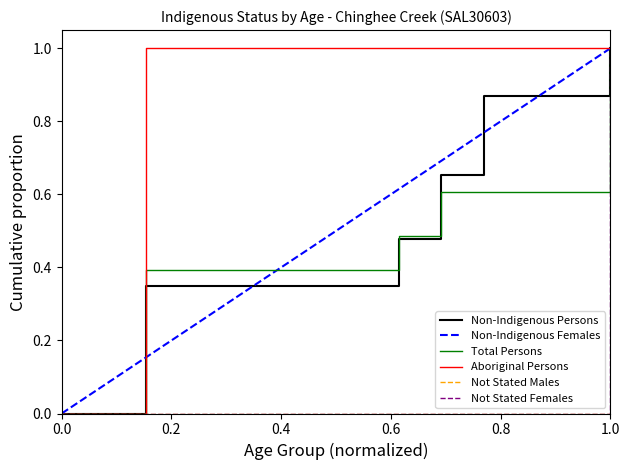

How many lines are shown in the chart?

6